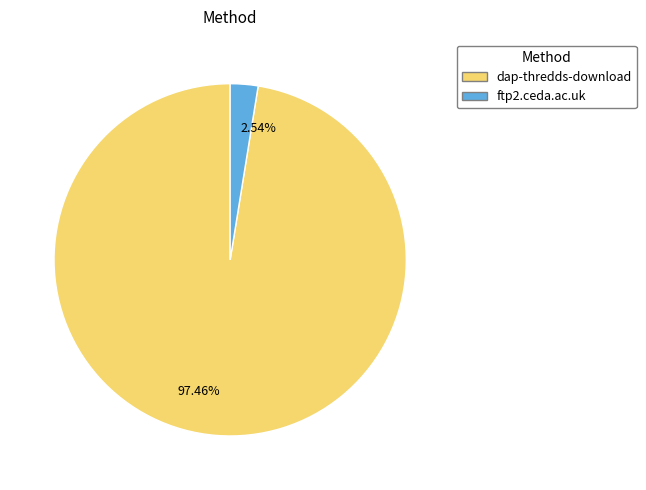

What is the largest slice in the pie chart?

97.46%